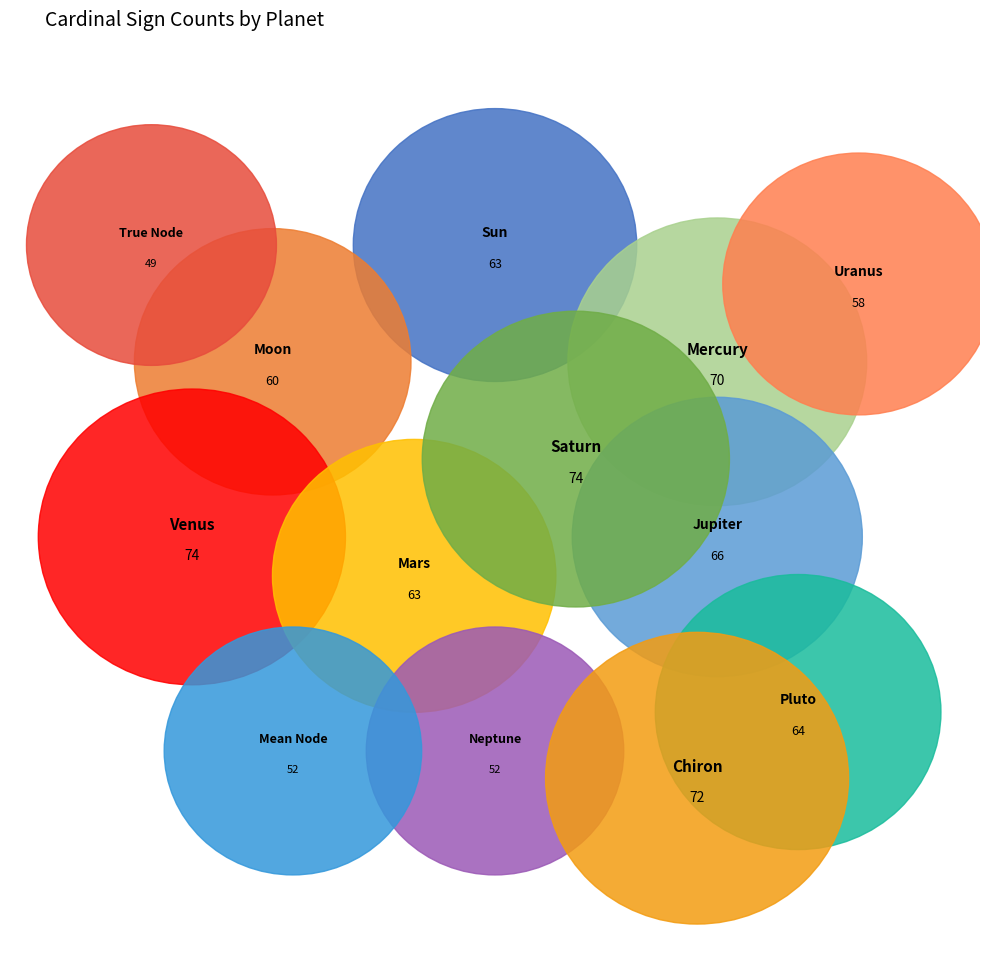

How many segments does this pie chart have?

13